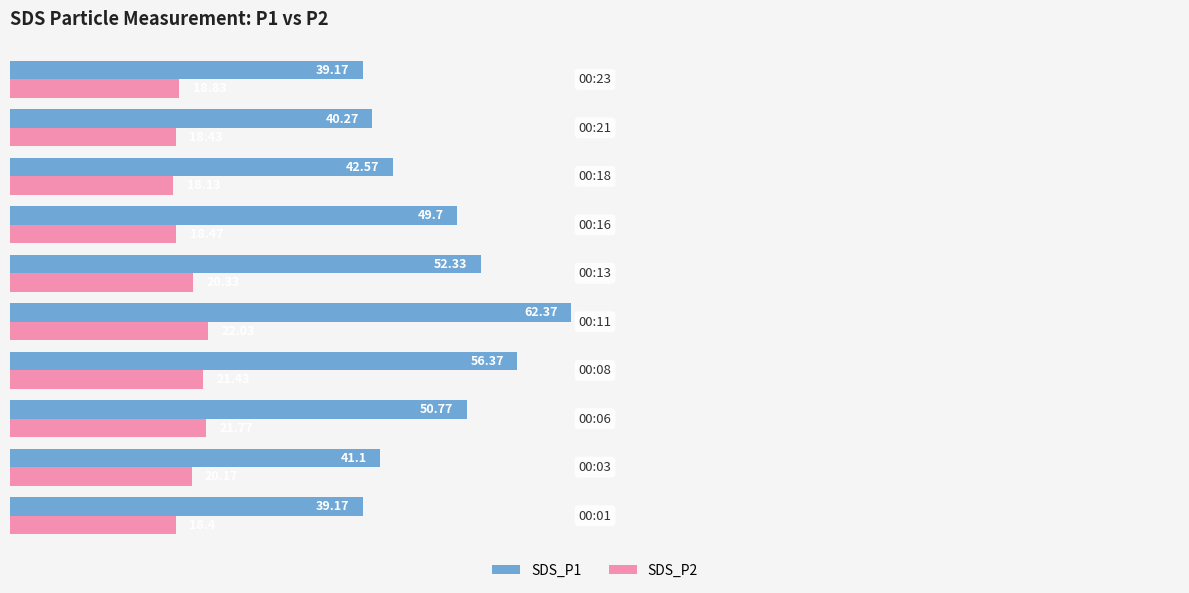

Which series has the widest spread of values?

SDS_P1